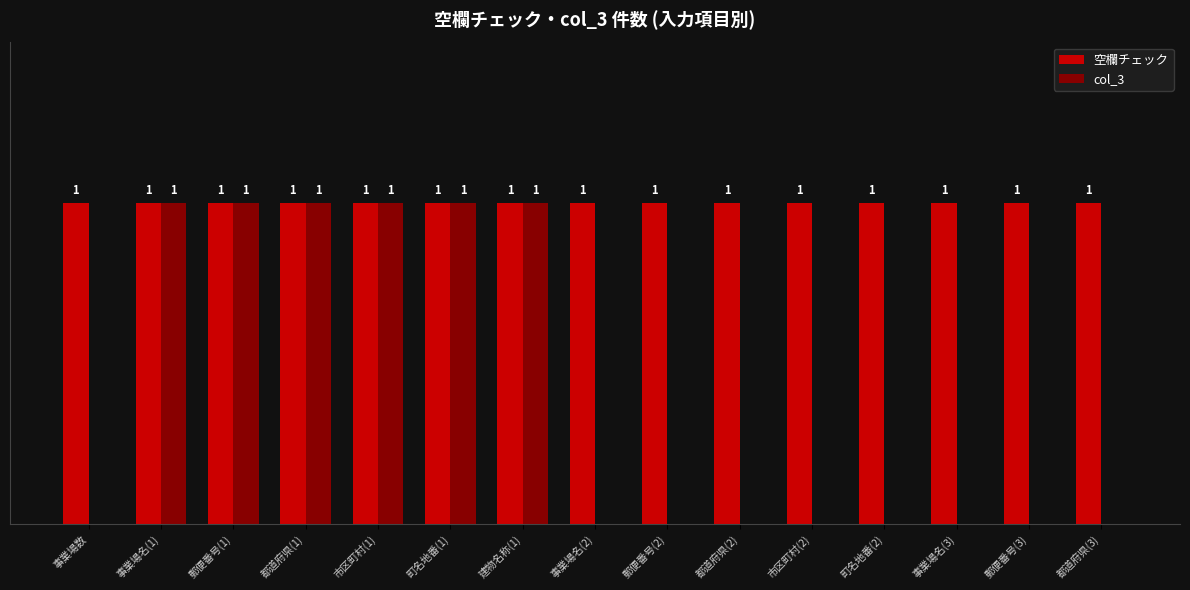

What are all the series names shown in the legend?

空欄チェック, col_3